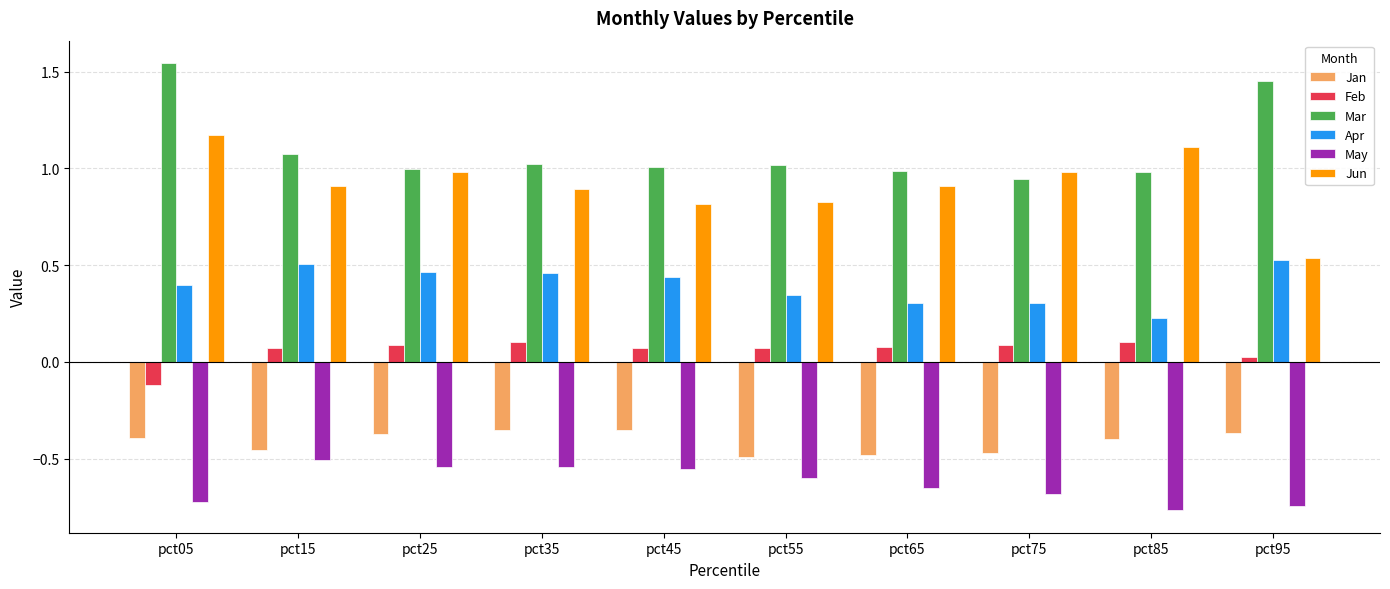

Is the value of May at pct15 greater than the value of Apr at pct85?

No